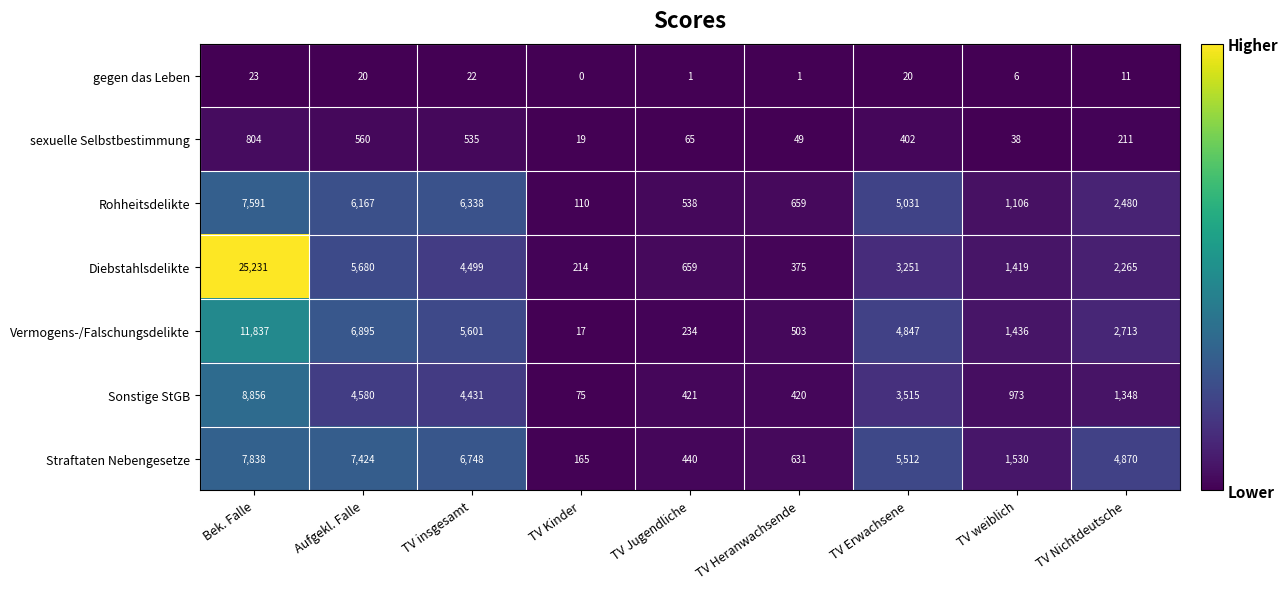

At which label does Straftaten Nebengesetze reach its minimum?

TV Kinder